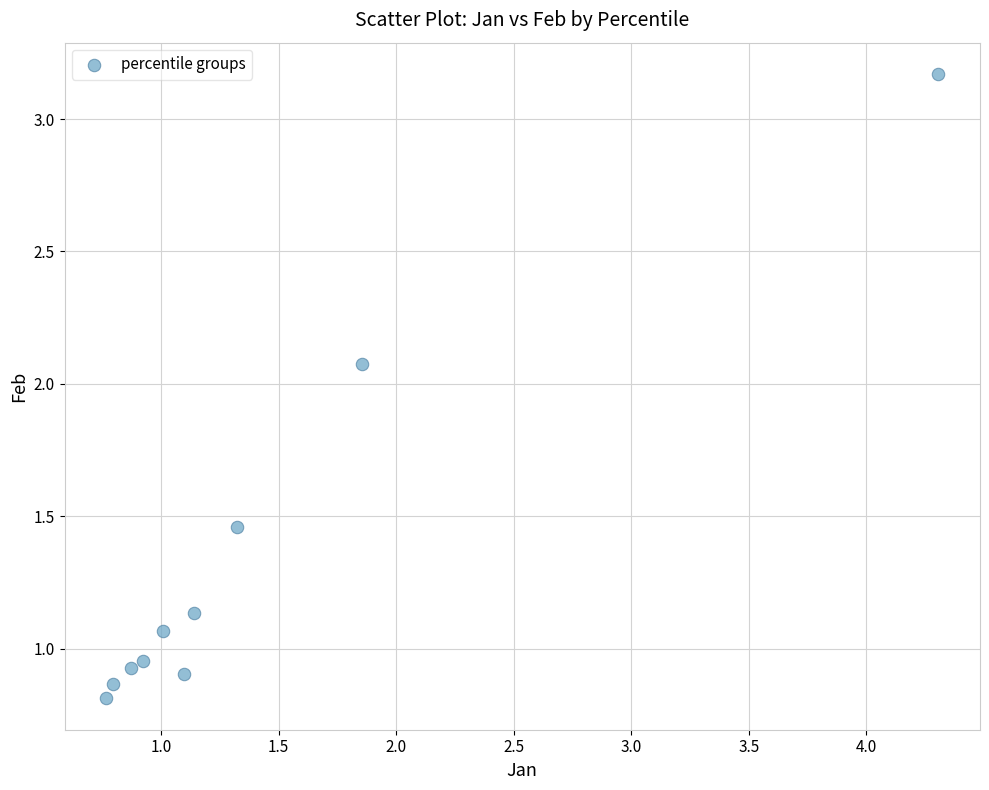

What is the range of Y values (max minus min)?

2.4